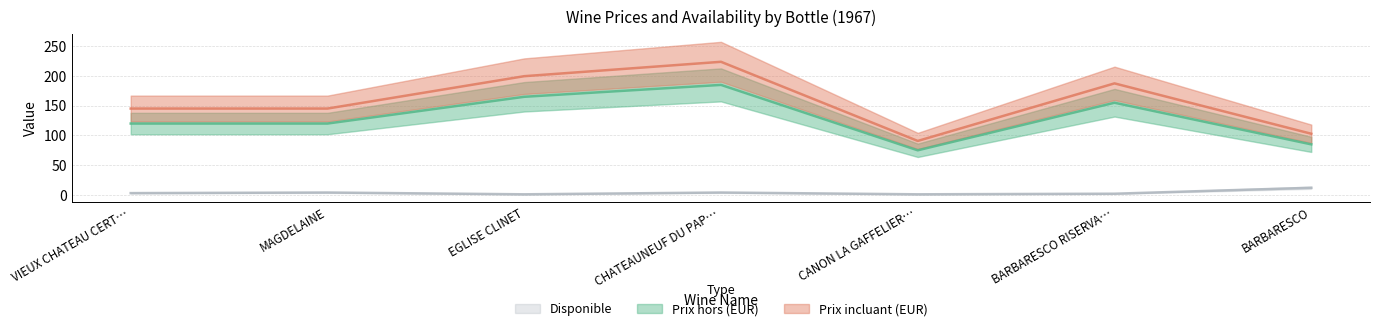

True or false: Disponible and Prix hors (EUR) cross at least once.

False